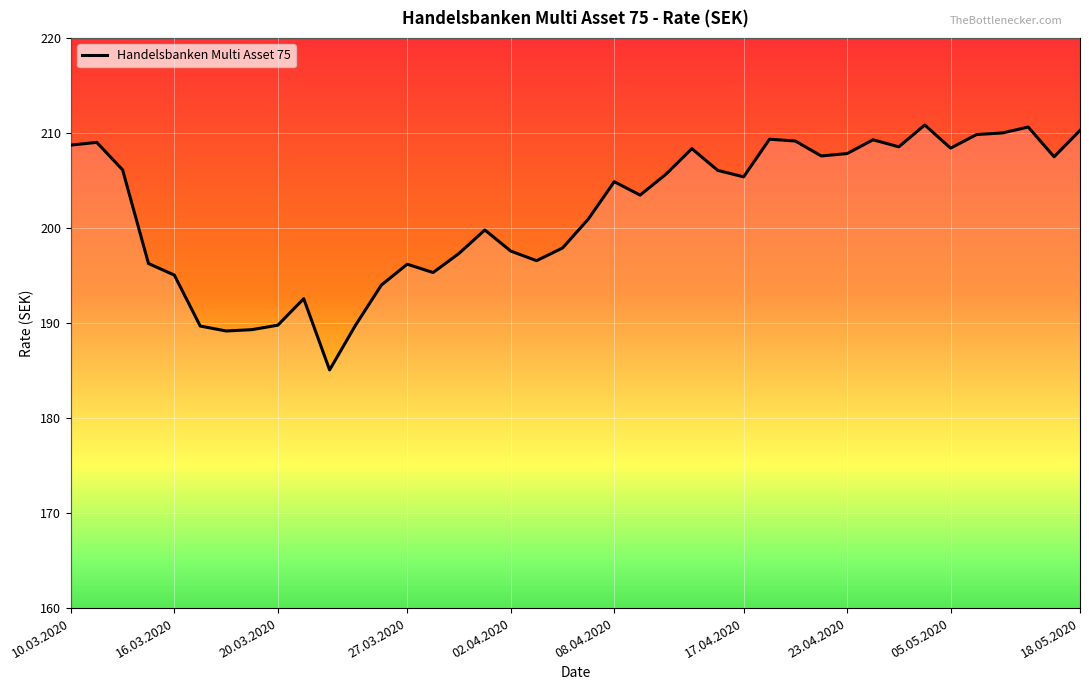

What is the minimum value shown in the chart?

185.1